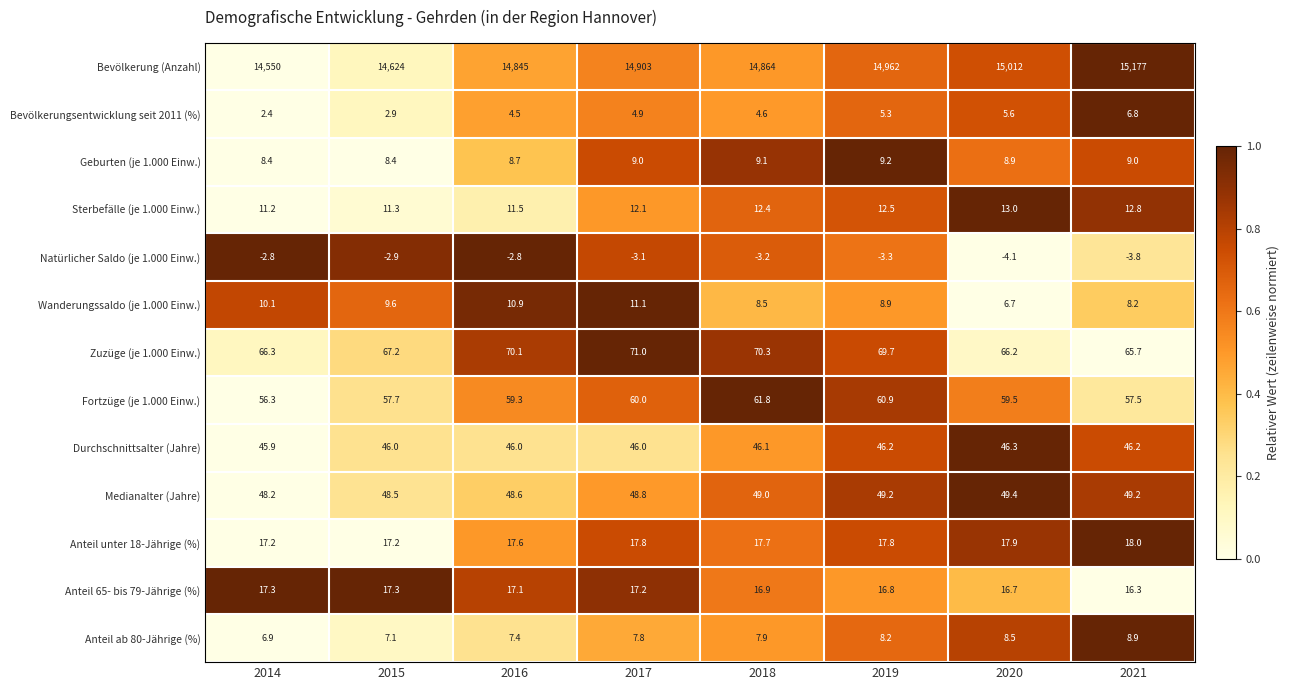

Which series has the largest total across all categories?

Bevölkerung (Anzahl)